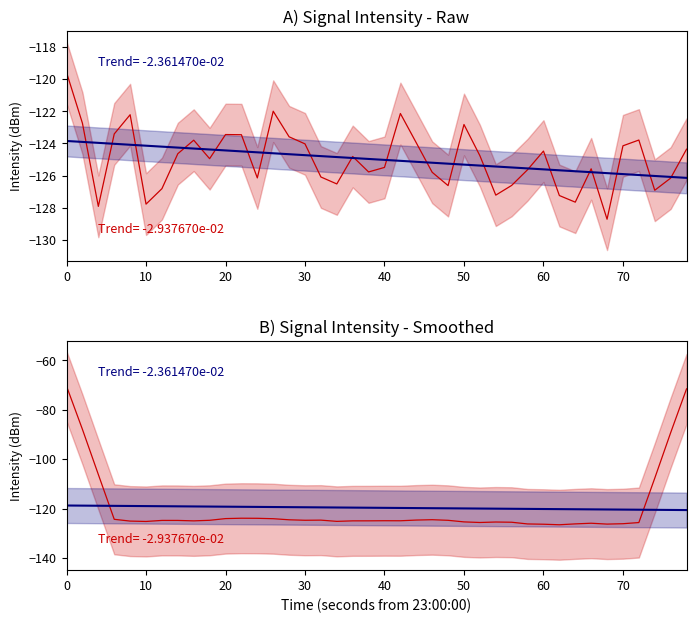

Which series has the largest range (max minus min)?

Smoothed Intensity